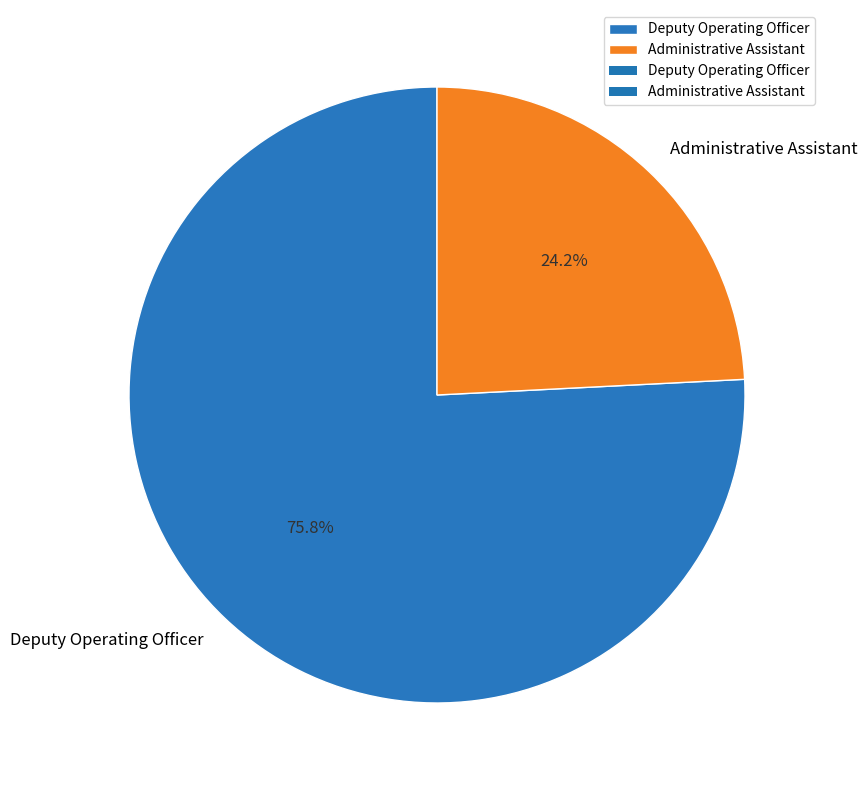

Which has a higher value, Deputy Operating Officer or Administrative Assistant?

Deputy Operating Officer